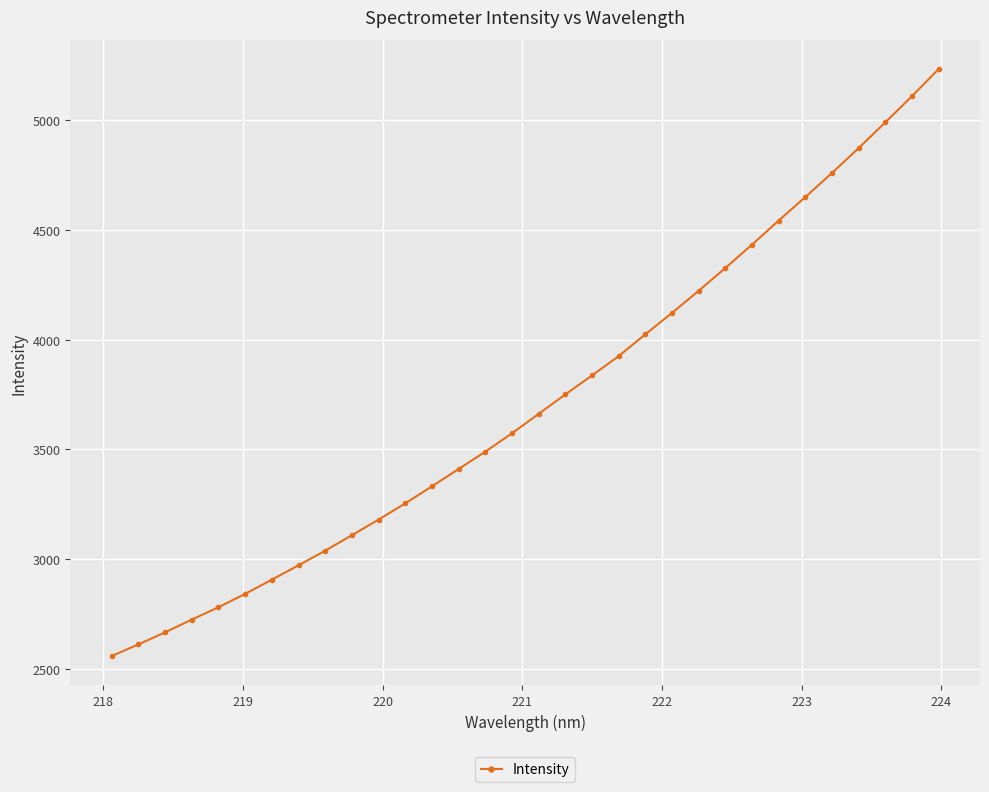

What is the value of the 14th point from the left?

3411.0